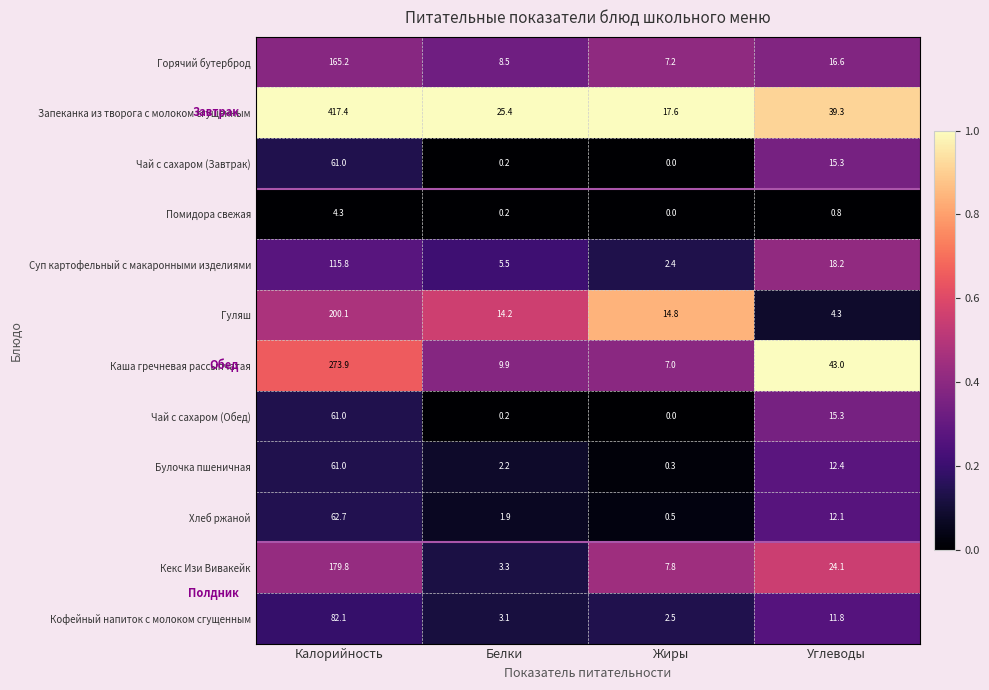

List the labels in order of Чай с сахаром (Обед) value, largest first.

Калорийность, Углеводы, Белки, Жиры